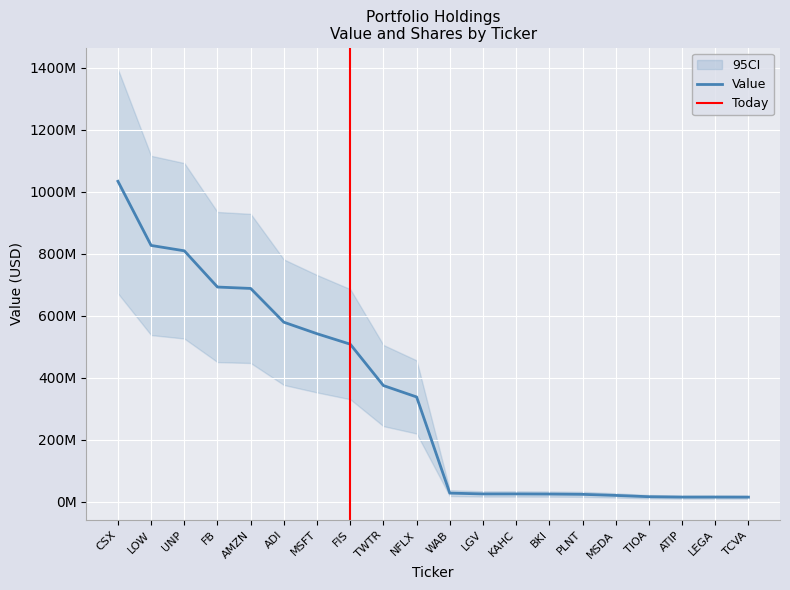

Which label corresponds to the largest value in the chart?

CSX